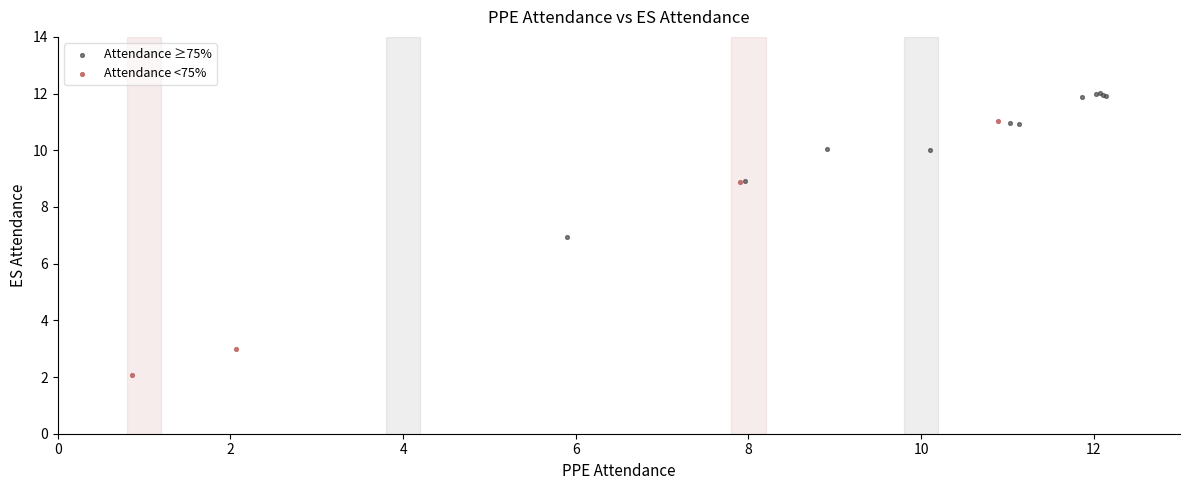

Which series contains the lowest Y value?

Attendance <75%